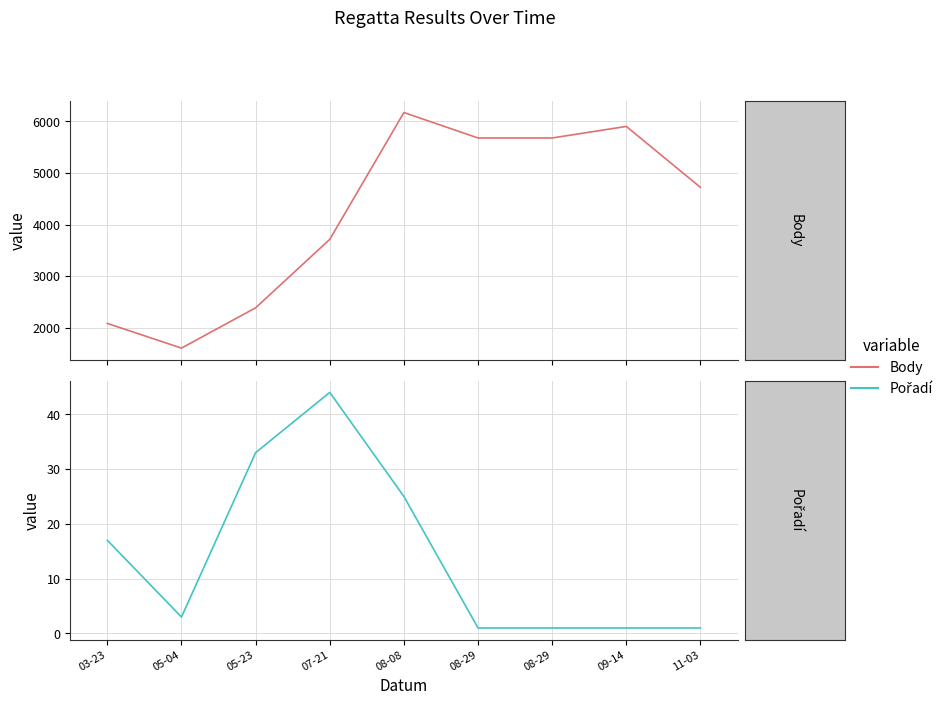

What is the value of the Pořadí point at the 8th from the left?

1